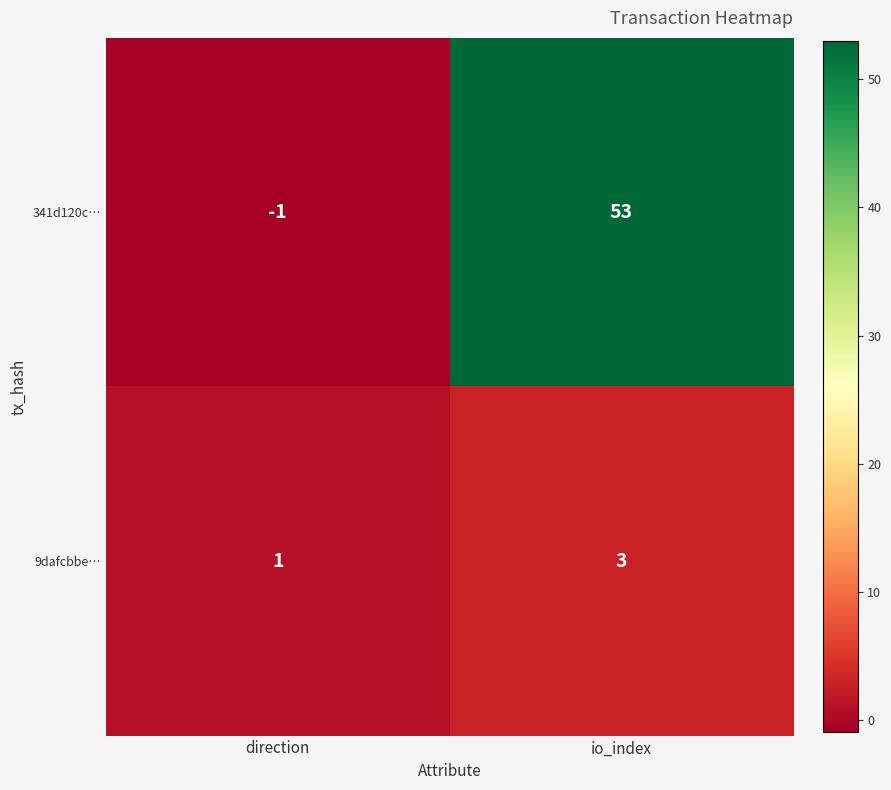

Which label corresponds to the smallest value in the chart?

direction